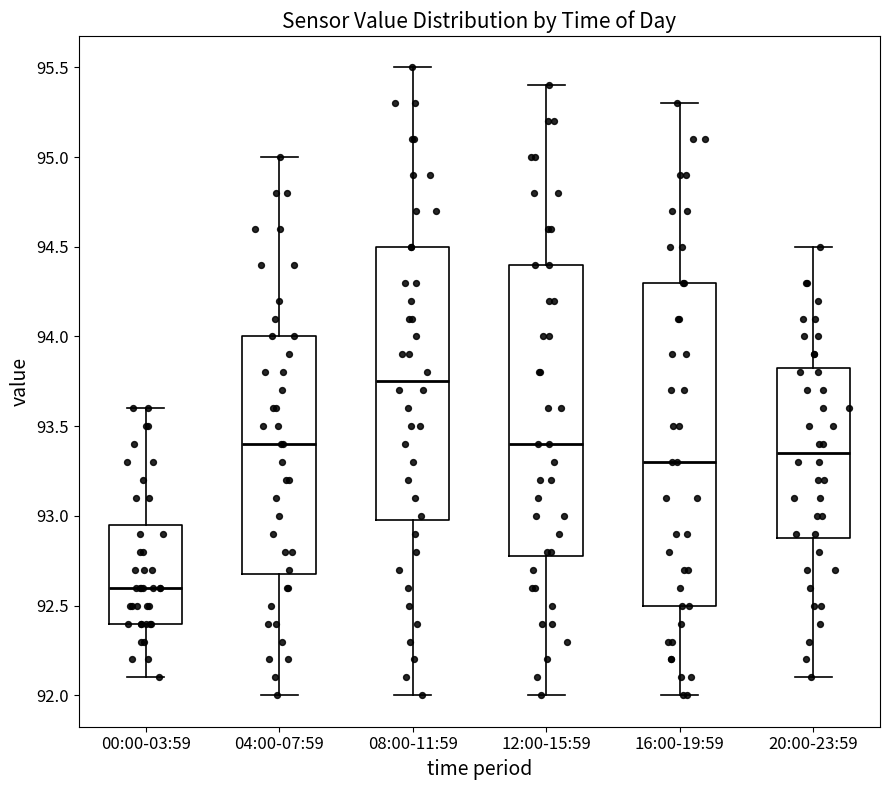

Which box's median line is the highest?

08:00-11:59